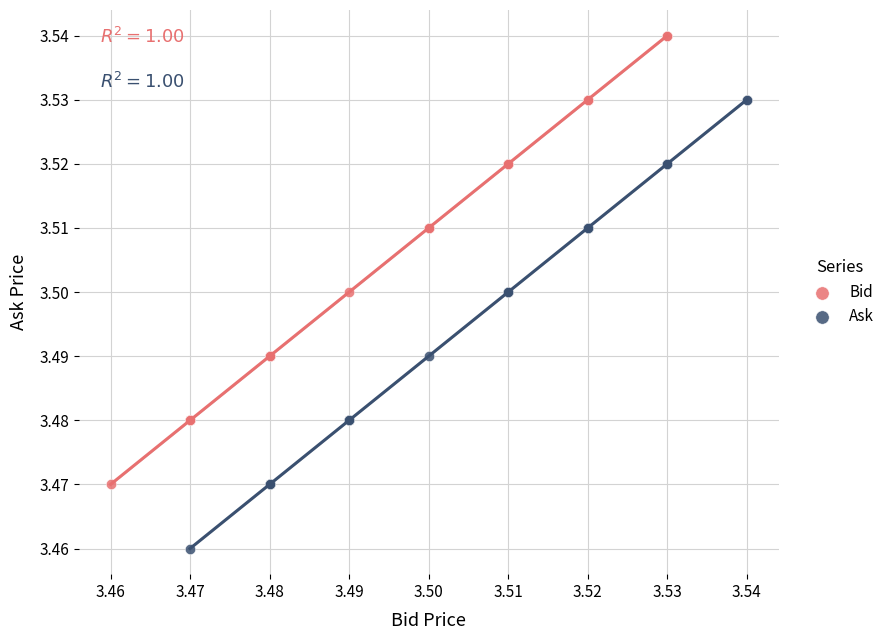

Which series reaches the maximum Y coordinate?

Bid